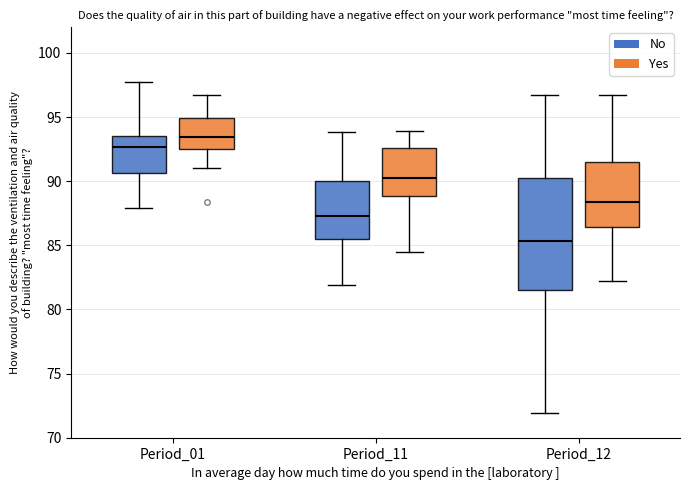

Where does the upper whisker of the box for Period_11 (No) end on the y-axis? The values are not printed on the chart, so give them approximately, as read against the axis.

94.0